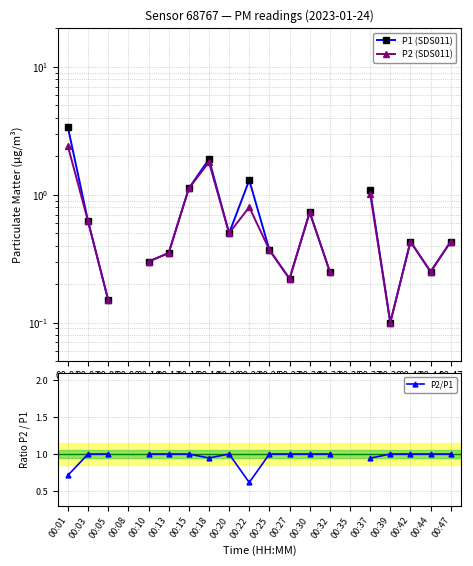

How many lines are shown in the chart?

3